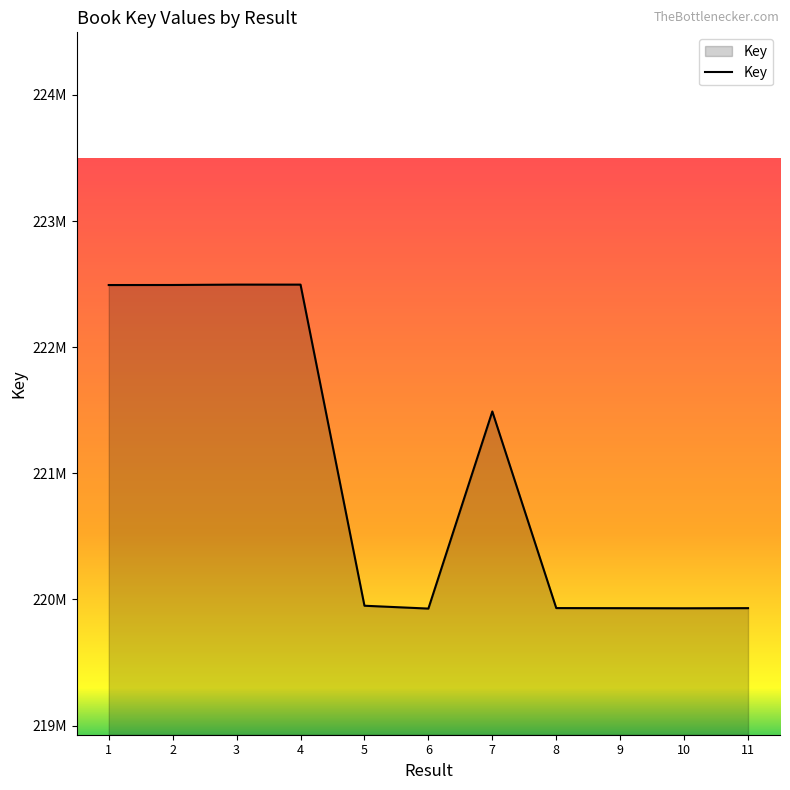

The value at 6 is 315074761. True or false?

False